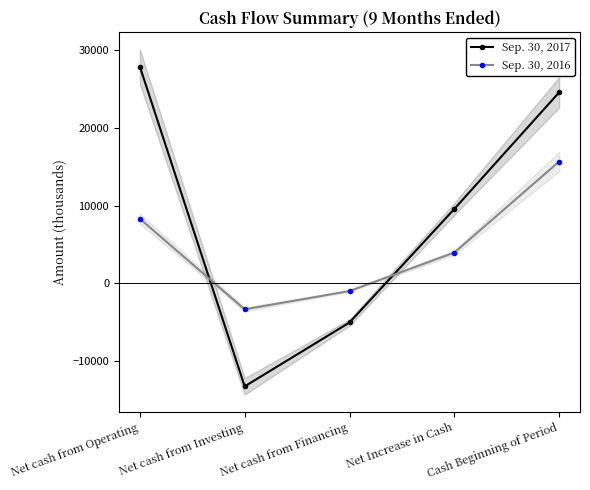

Which label corresponds to the largest value in the chart?

Net cash from Operating